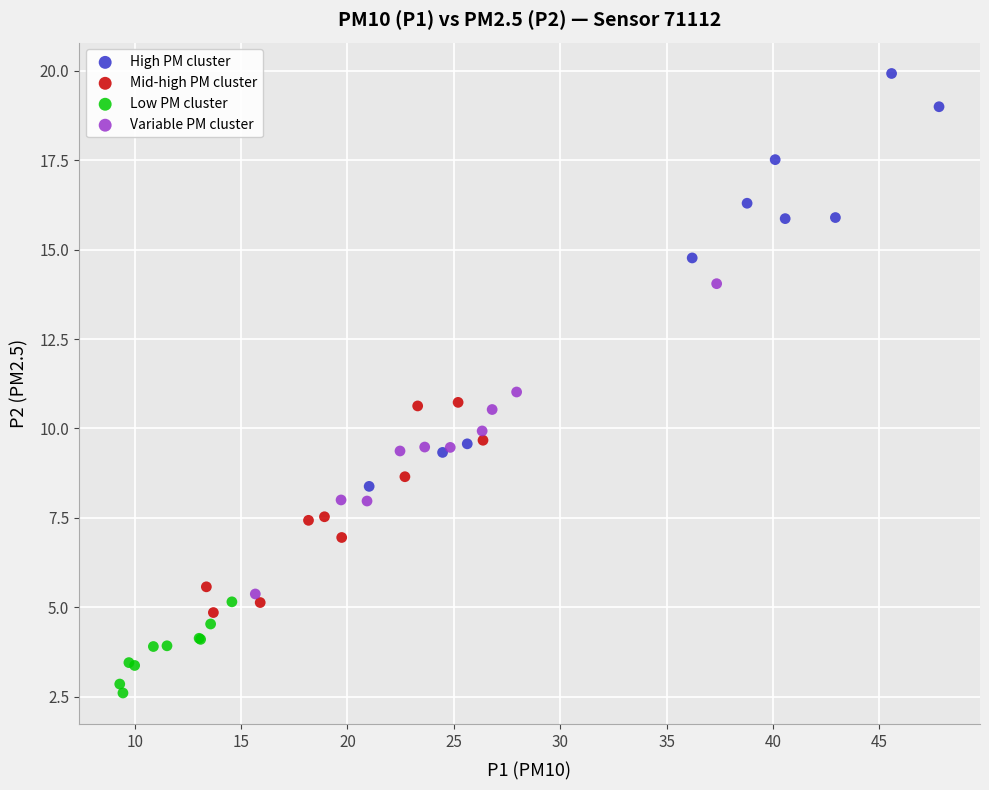

Which series contains the highest Y value?

High PM cluster